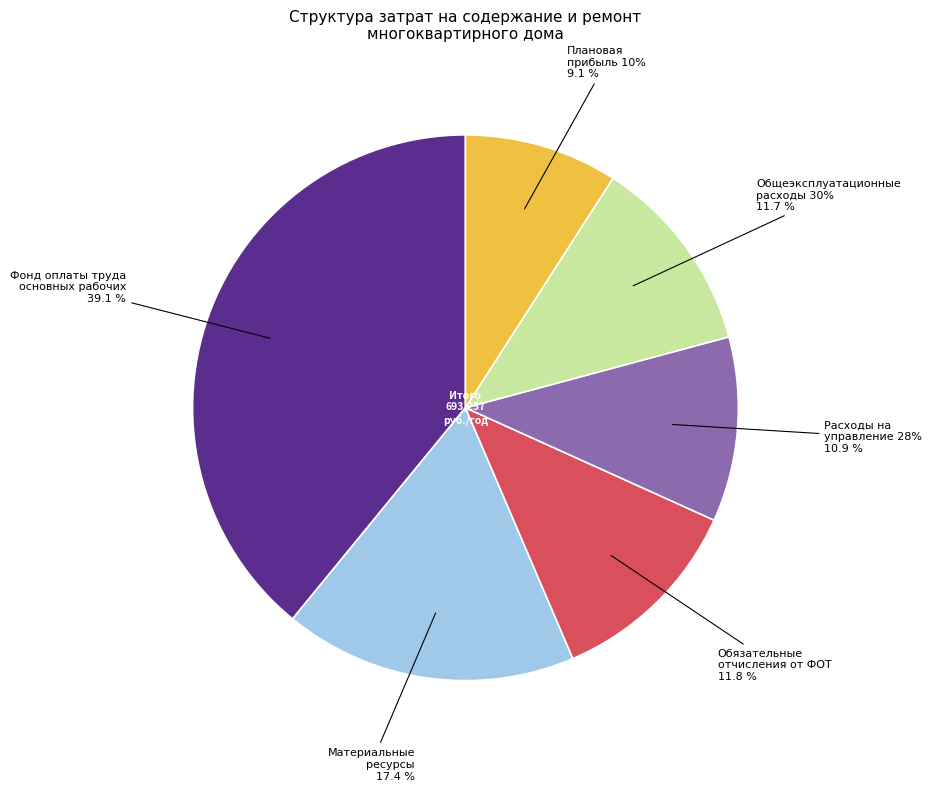

Which category has the smallest portion of the pie?

Плановая прибыль 10%